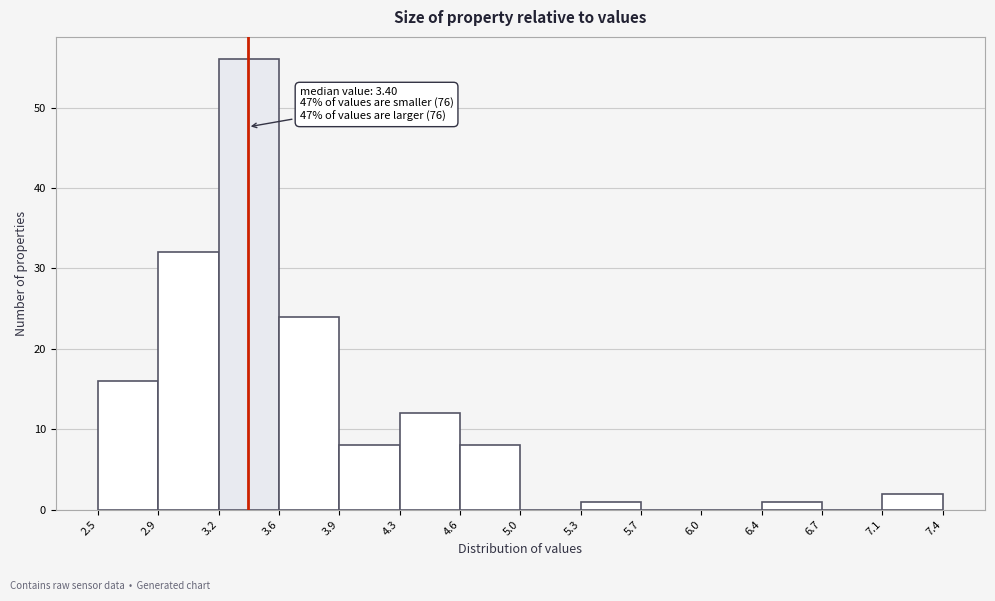

Over which range of the x-axis is the bar tallest?

3.2 to 3.6